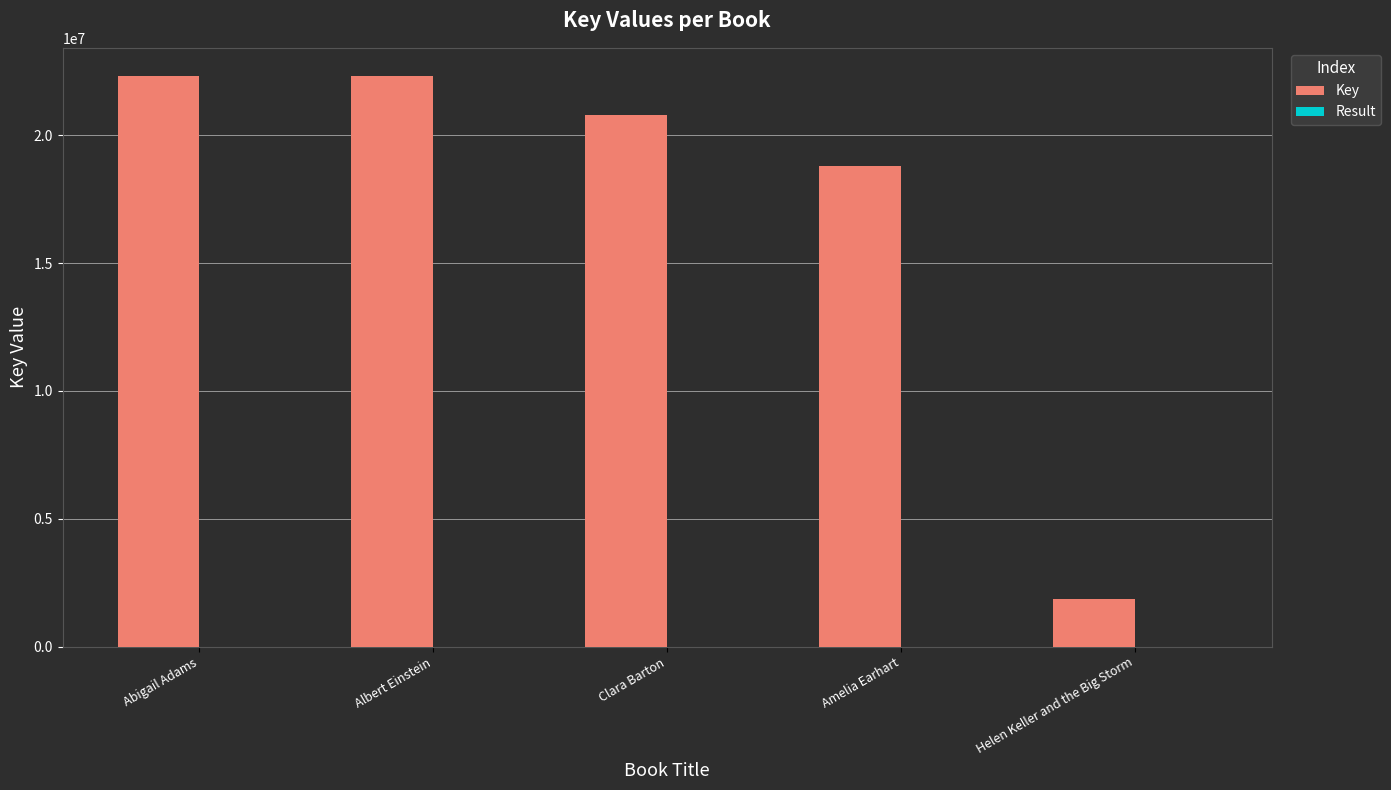

The Key series shows 14205402 at Albert Einstein. True or false?

False